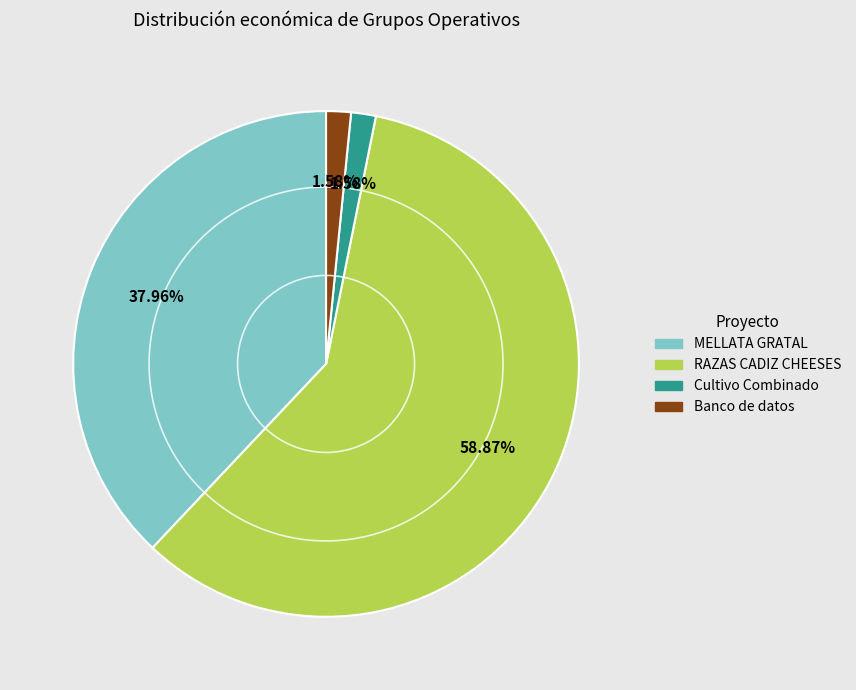

To the nearest percent, what is the combined percentage of Cultivo Combinado and MELLATA GRATAL?

40%